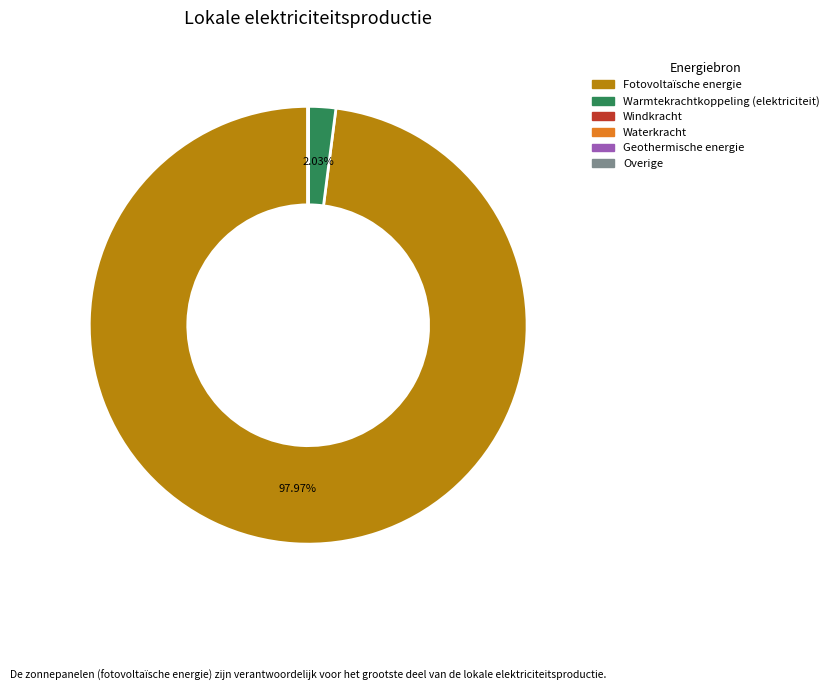

To the nearest percent, what is the difference between the largest and smallest slice percentages?

98%